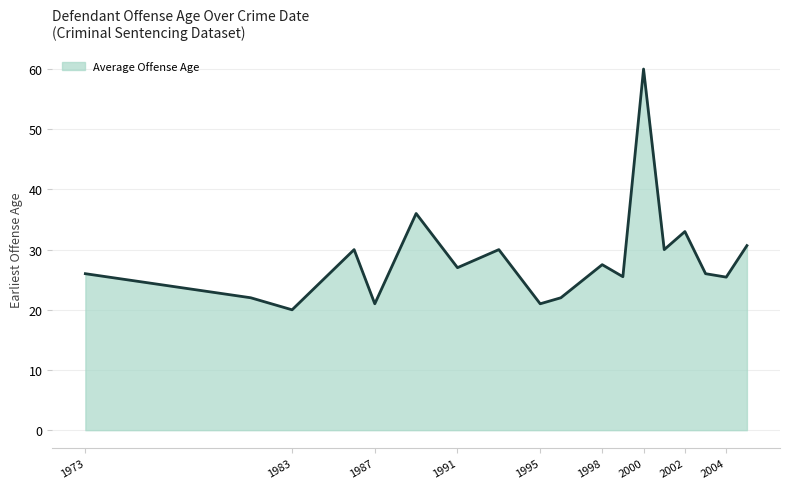

What is the maximum value shown in the chart?

60.0